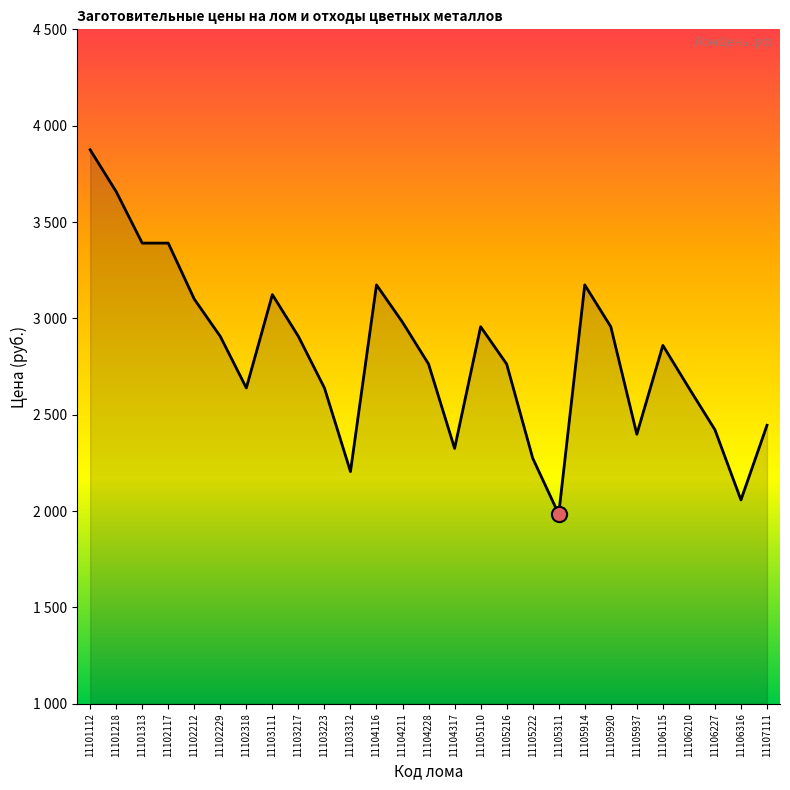

Approximately how many times larger is the value at 11103111 compared to 11104211?

1.0